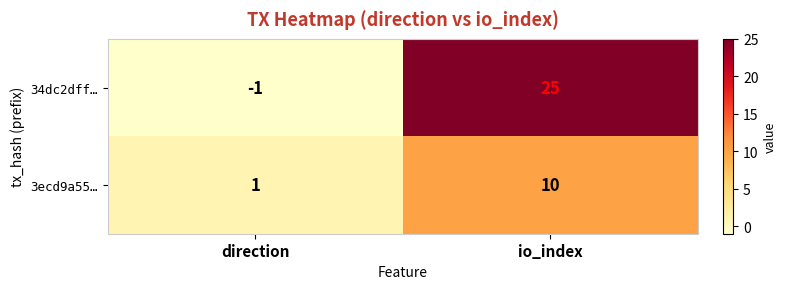

What is the difference between the highest and lowest values at io_index?

15